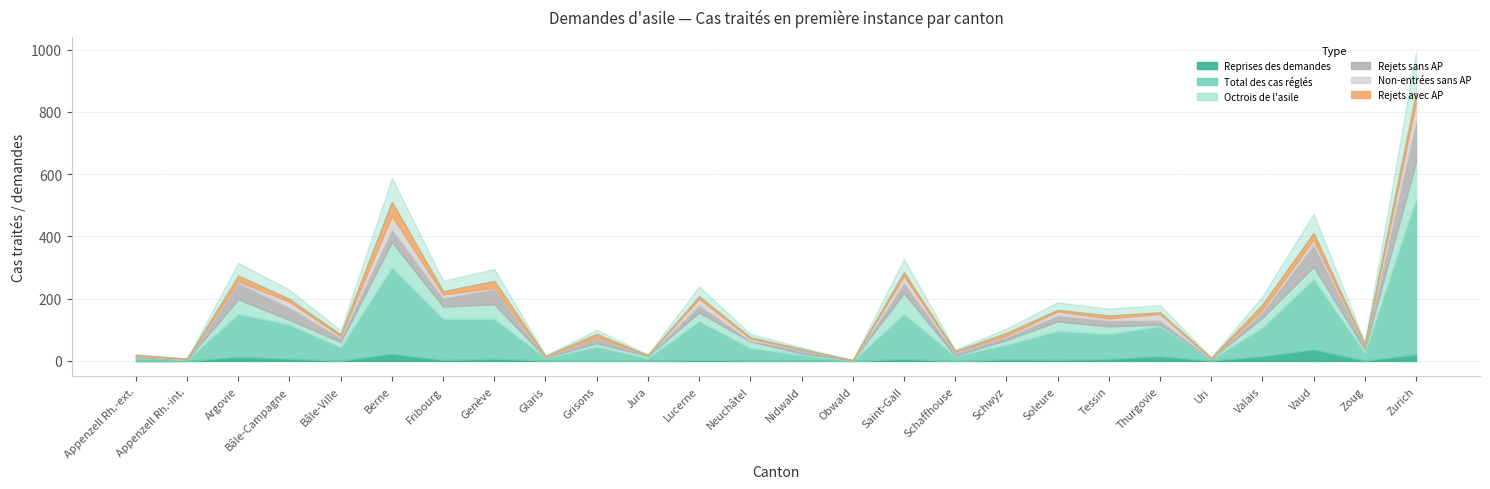

The value of Non-entrées sans AP at Thurgovie is 12. True or false?

False